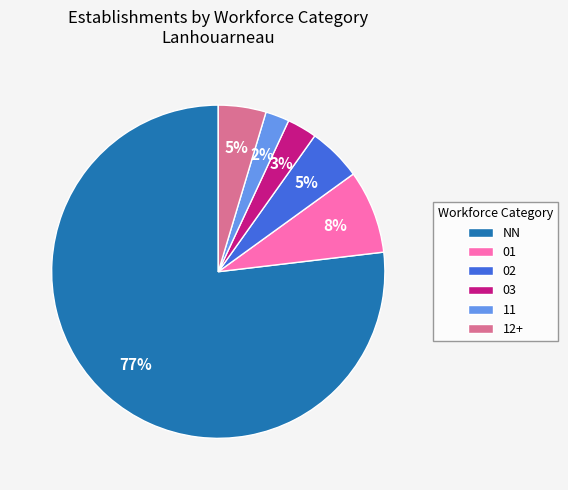

Combined, do 01 and 12+ account for over 50%?

No